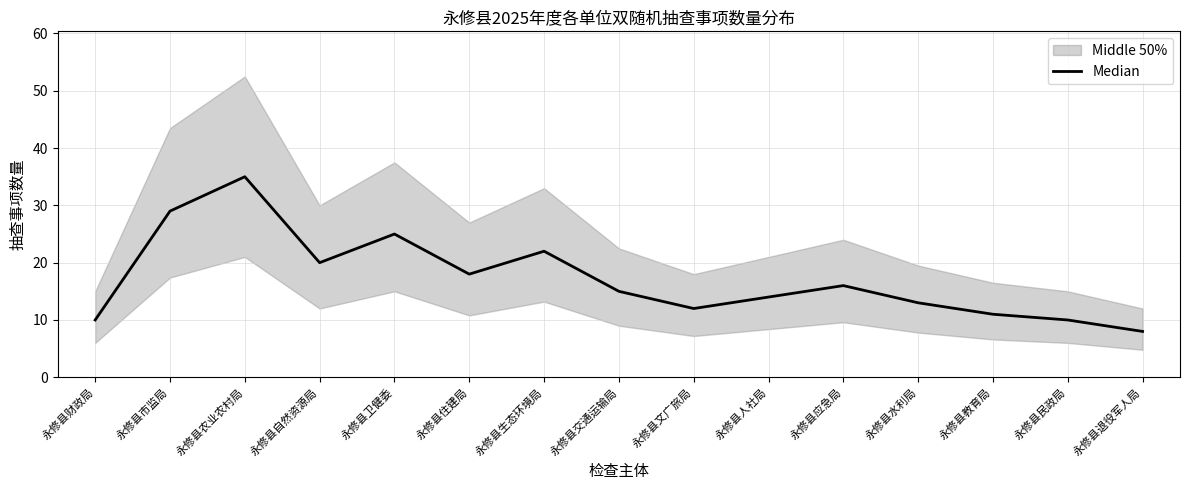

Is this an area chart (filled region under the line)?

No